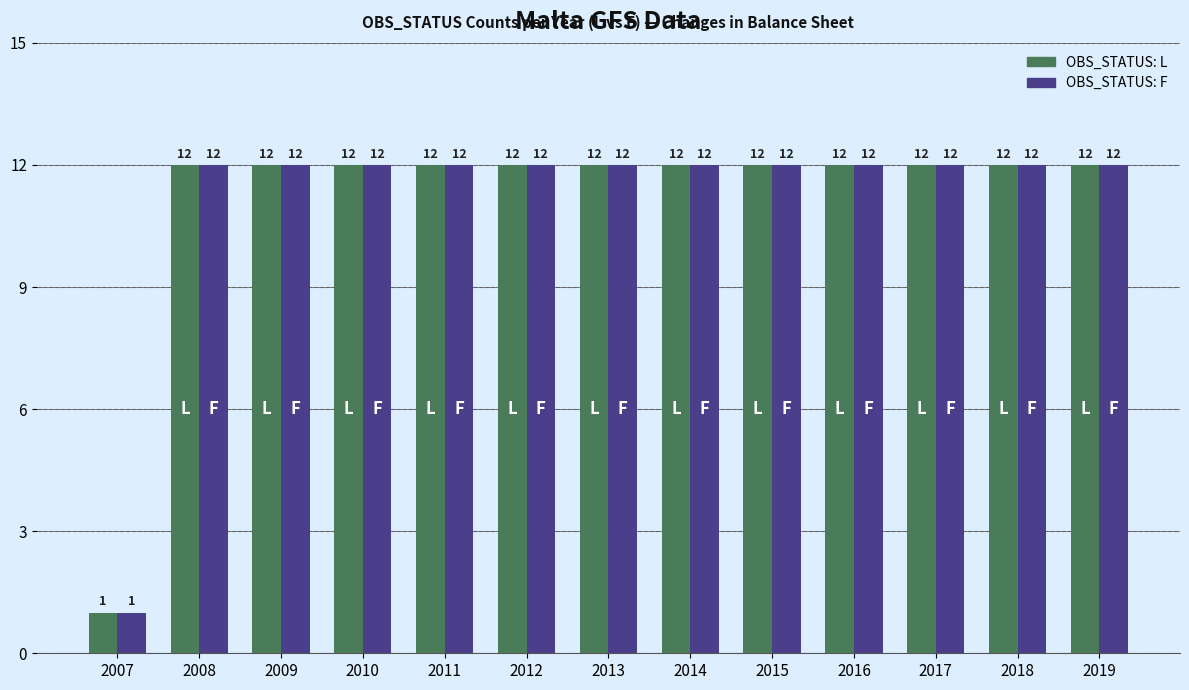

What is the approximate value of OBS_STATUS: L at 2010?

12